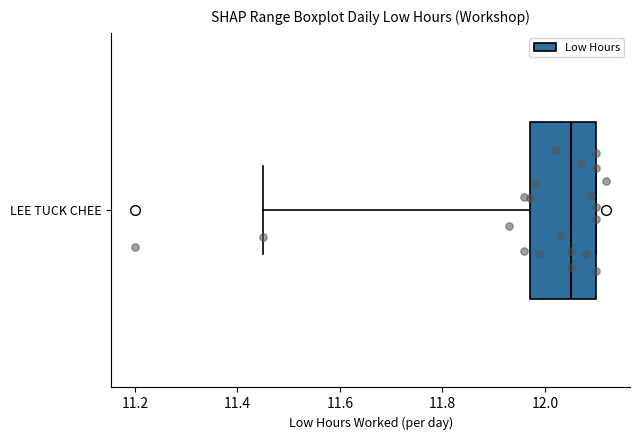

Where is the right edge of the box for LEE TUCK CHEE on the x-axis? The values are not printed on the chart, so give them approximately, as read against the axis.

12.10